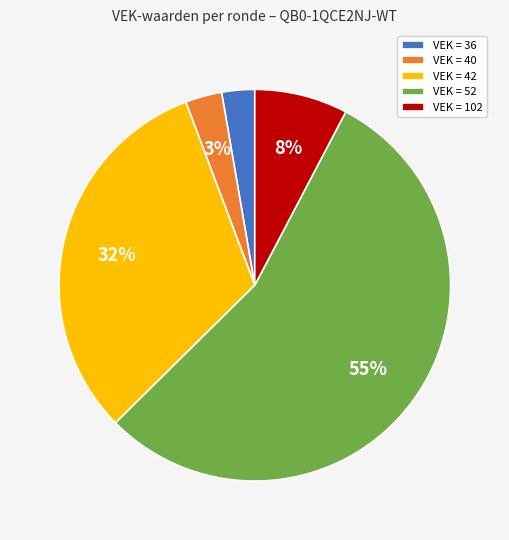

Is it true that VEK = 42 is 45% of the pie?

False